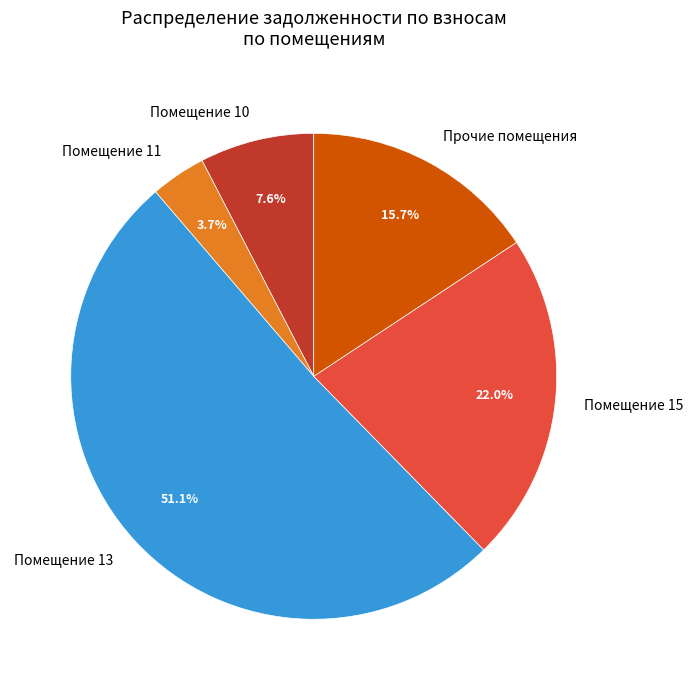

Which slice represents more than half of the pie?

Помещение 13